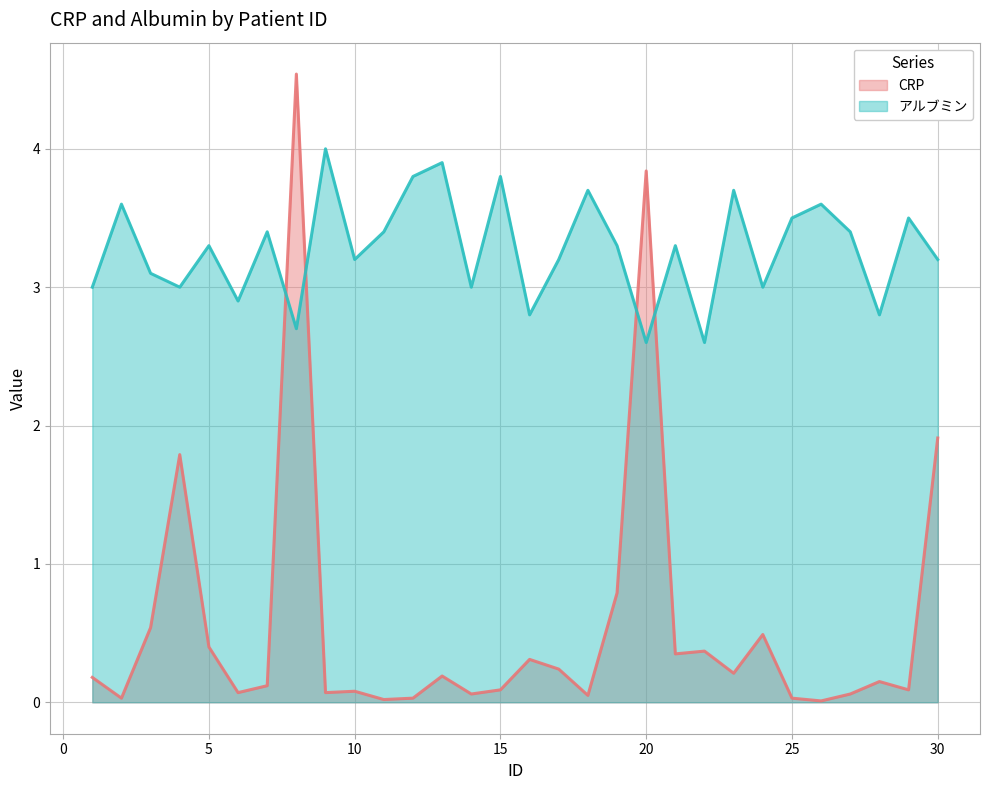

Which category has the highest value across all series?

8